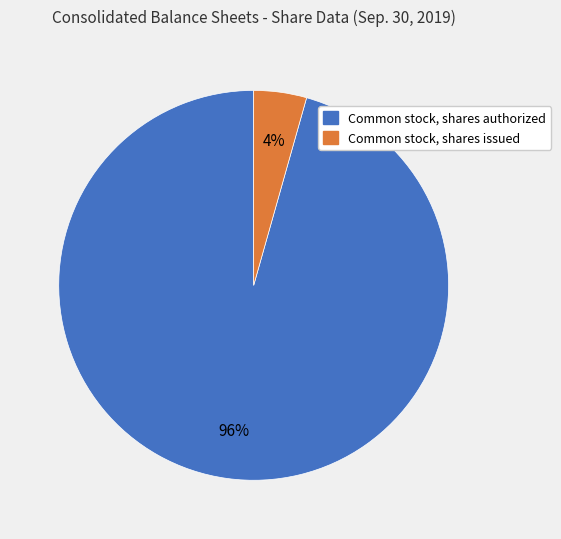

Is it true that Common stock, shares issued is 4% of the pie?

True